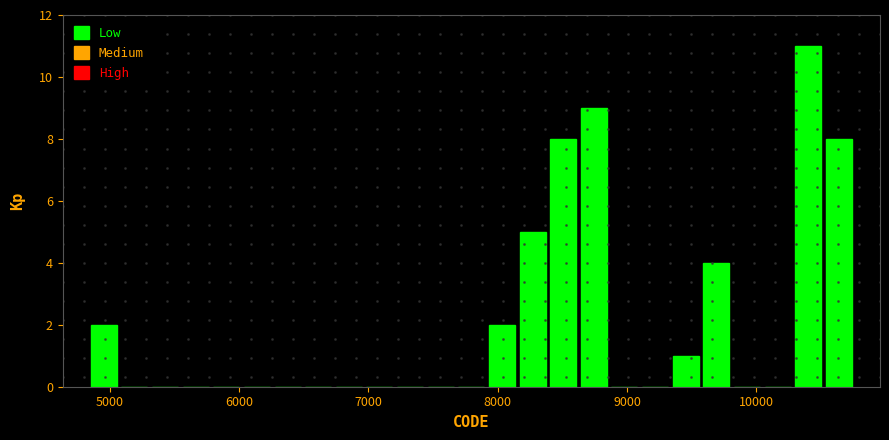

Around what value on the x-axis is the tallest bar? Give the approximate position of its centre, as read against the axis.

10400